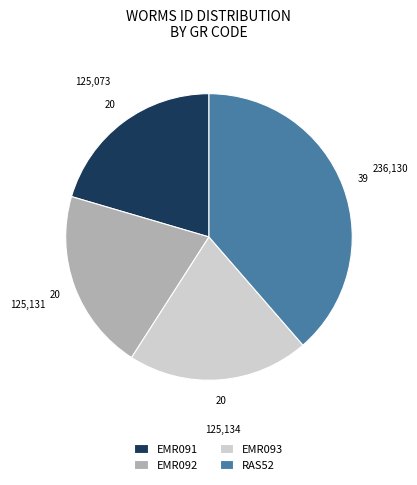

True or false: EMR093 accounts for 26% of the total.

False